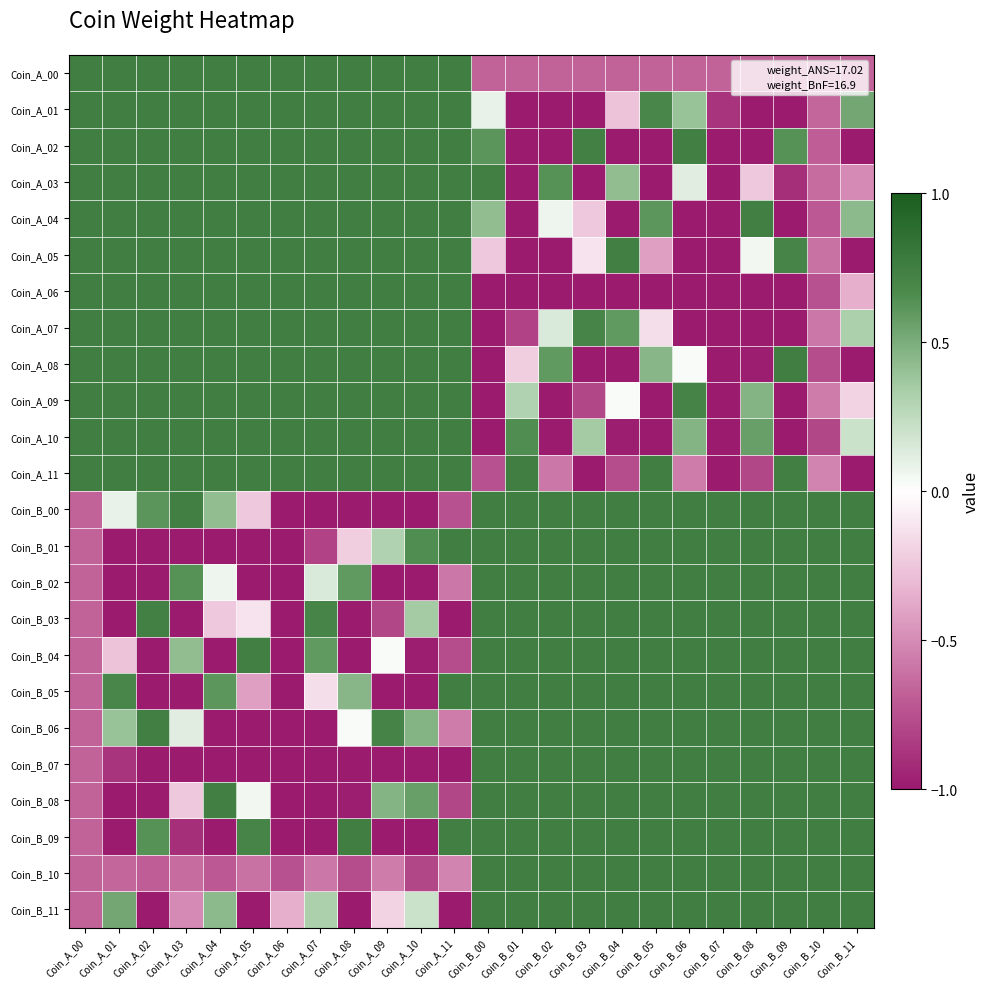

How many series are shown in this chart?

24